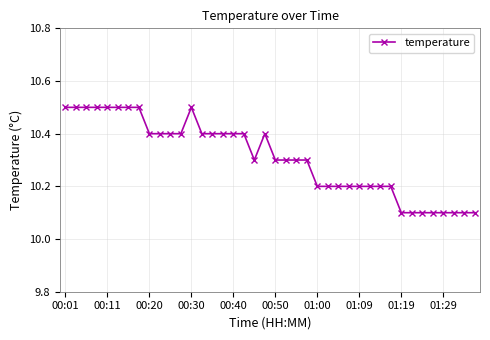

What is the difference between the maximum and minimum values?

0.4